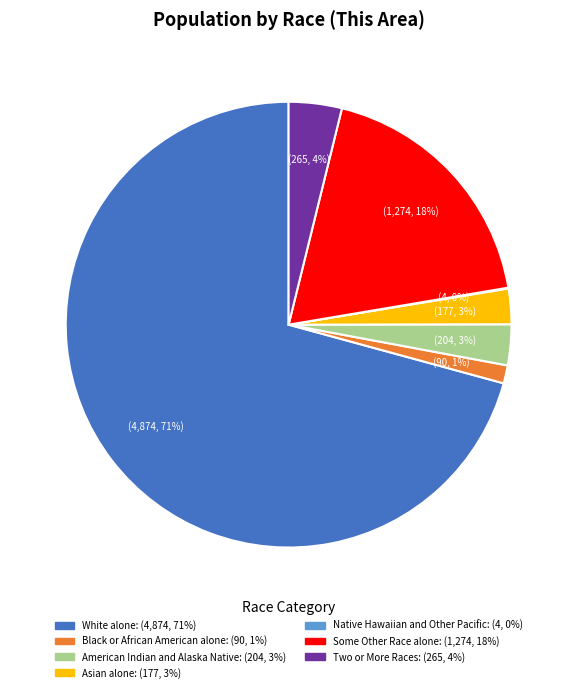

Which slice is the largest?

White alone